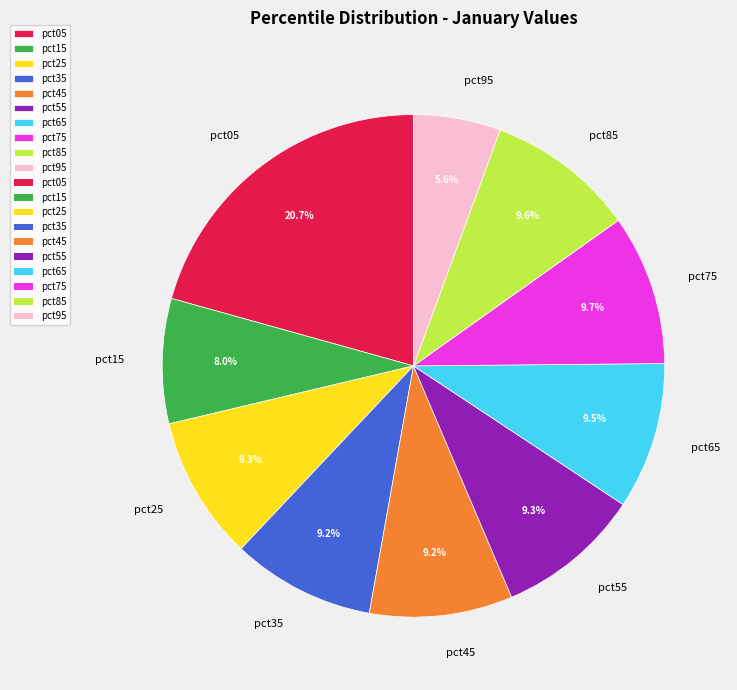

What percentage do pct95 and pct55 together represent?

14.9%